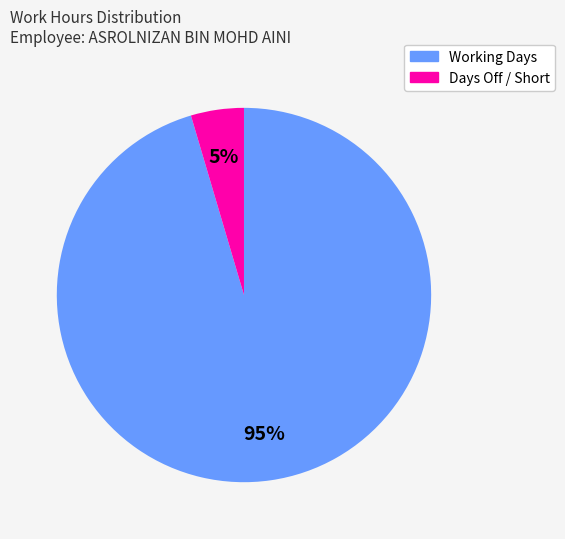

Count the number of slices in the pie.

2